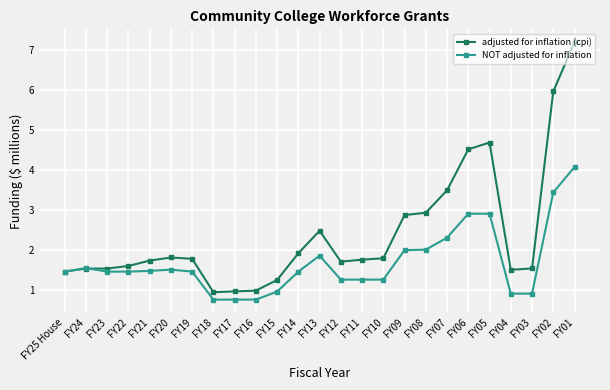

Rank the series at FY19 from lowest to highest value.

NOT adjusted for inflation, adjusted for inflation (cpi)